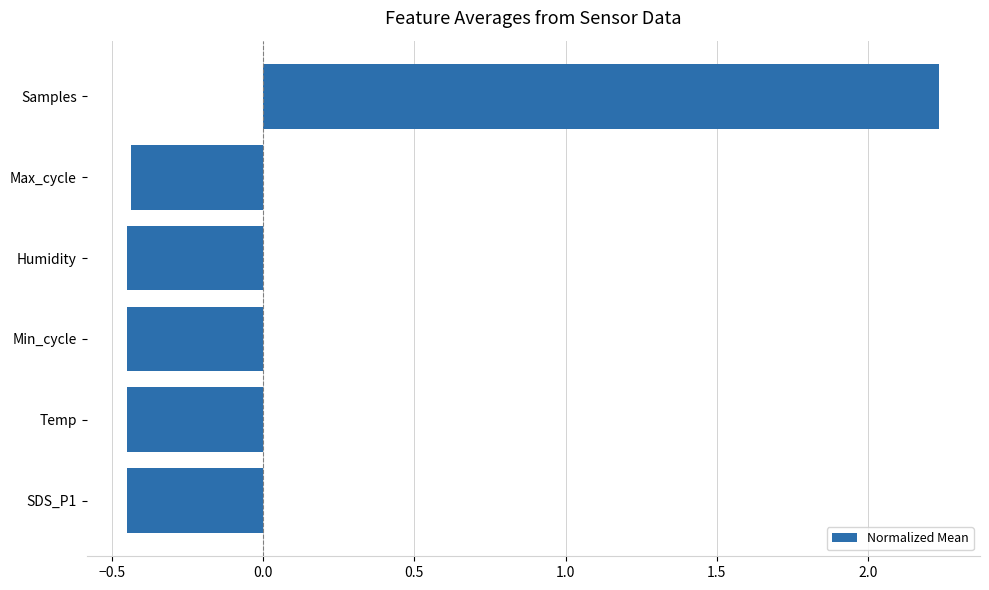

At which category does the chart reach its peak across all series?

Samples